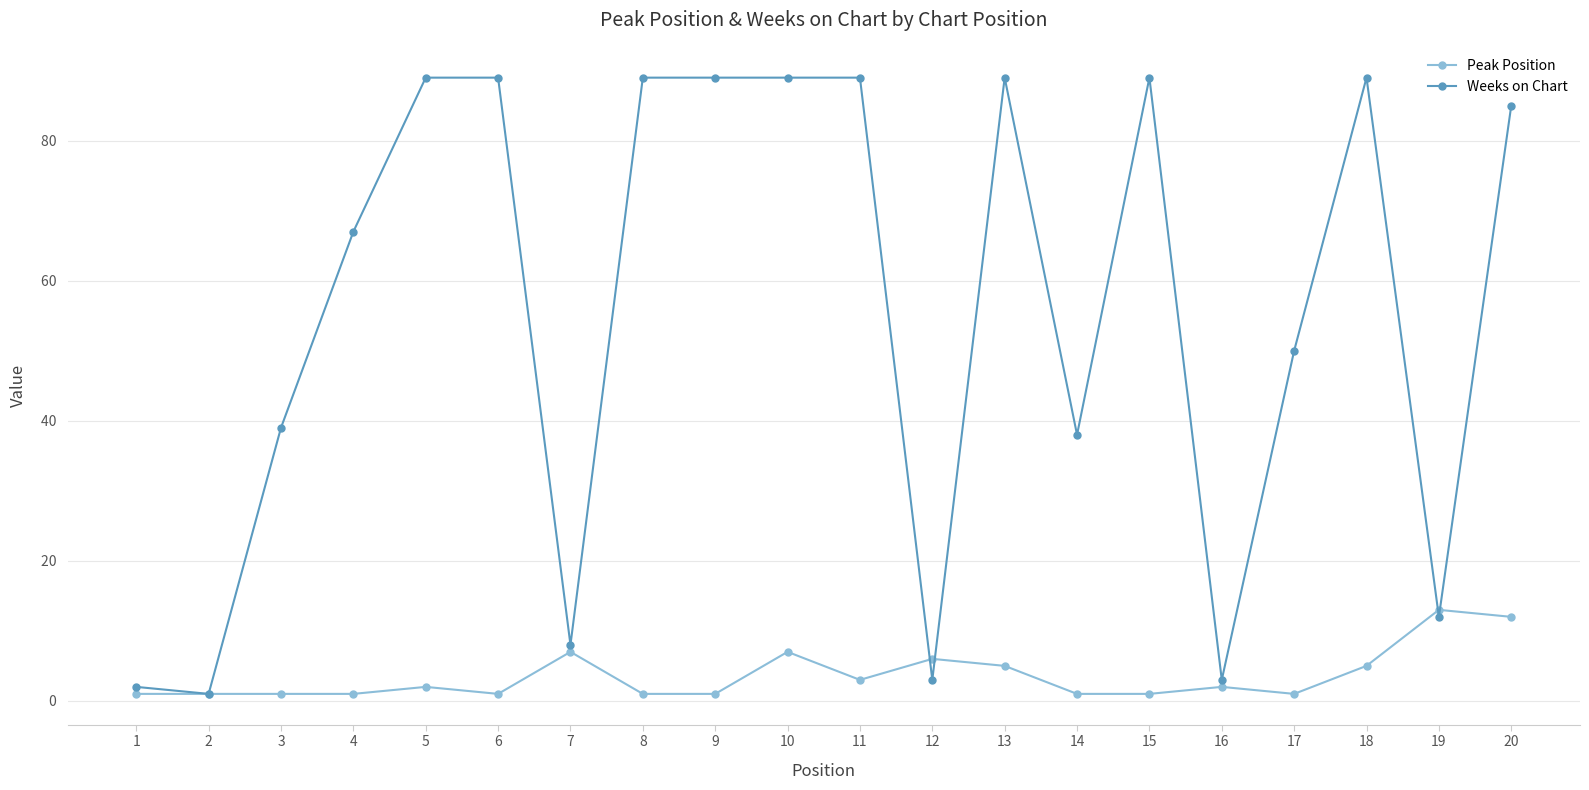

True or false: Weeks on Chart has more than 2 points higher than both neighbors.

True